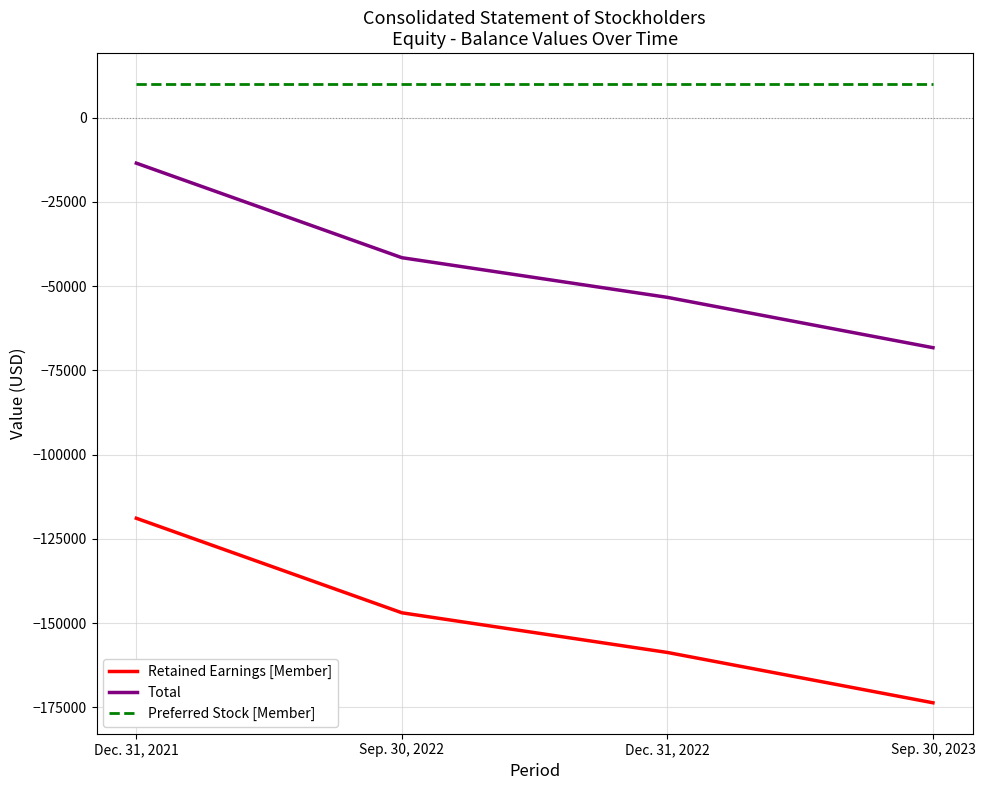

Reading left to right, list all the values displayed in this chart.

Retained Earnings [Member]: Dec. 31, 2021=-118885	Sep. 30, 2022=-146943	Dec. 31, 2022=-158718	Sep. 30, 2023=-173655
Total: Dec. 31, 2021=-13480	Sep. 30, 2022=-41538	Dec. 31, 2022=-53313	Sep. 30, 2023=-68250
Preferred Stock [Member]: Dec. 31, 2021=10000	Sep. 30, 2022=10000	Dec. 31, 2022=10000	Sep. 30, 2023=10000